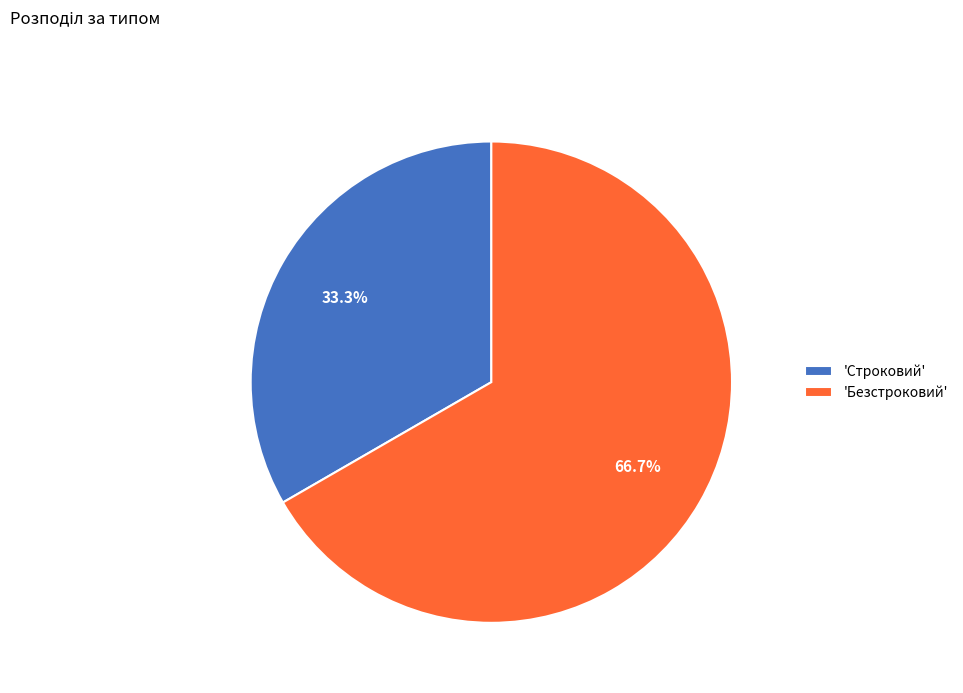

Combined, what portion of the pie is 'Строковий' and 'Безстроковий'?

100.0%